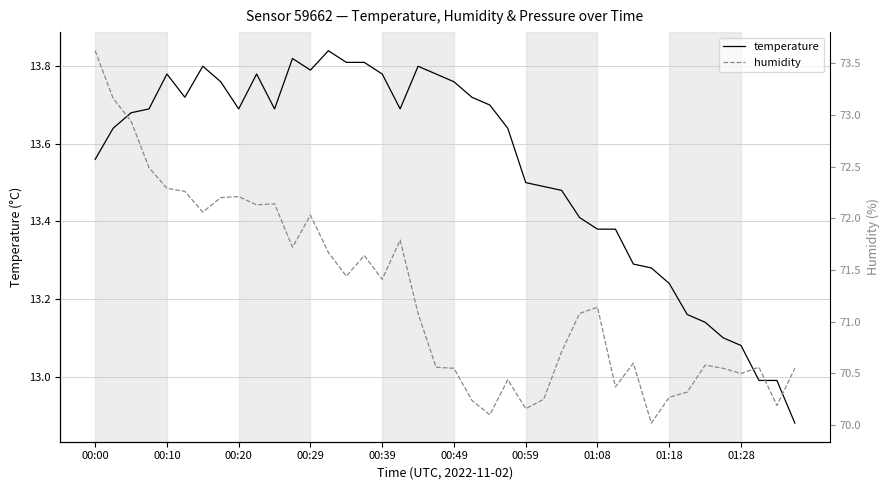

True or false: temperature has a value of 9.0 at 00:59.

False